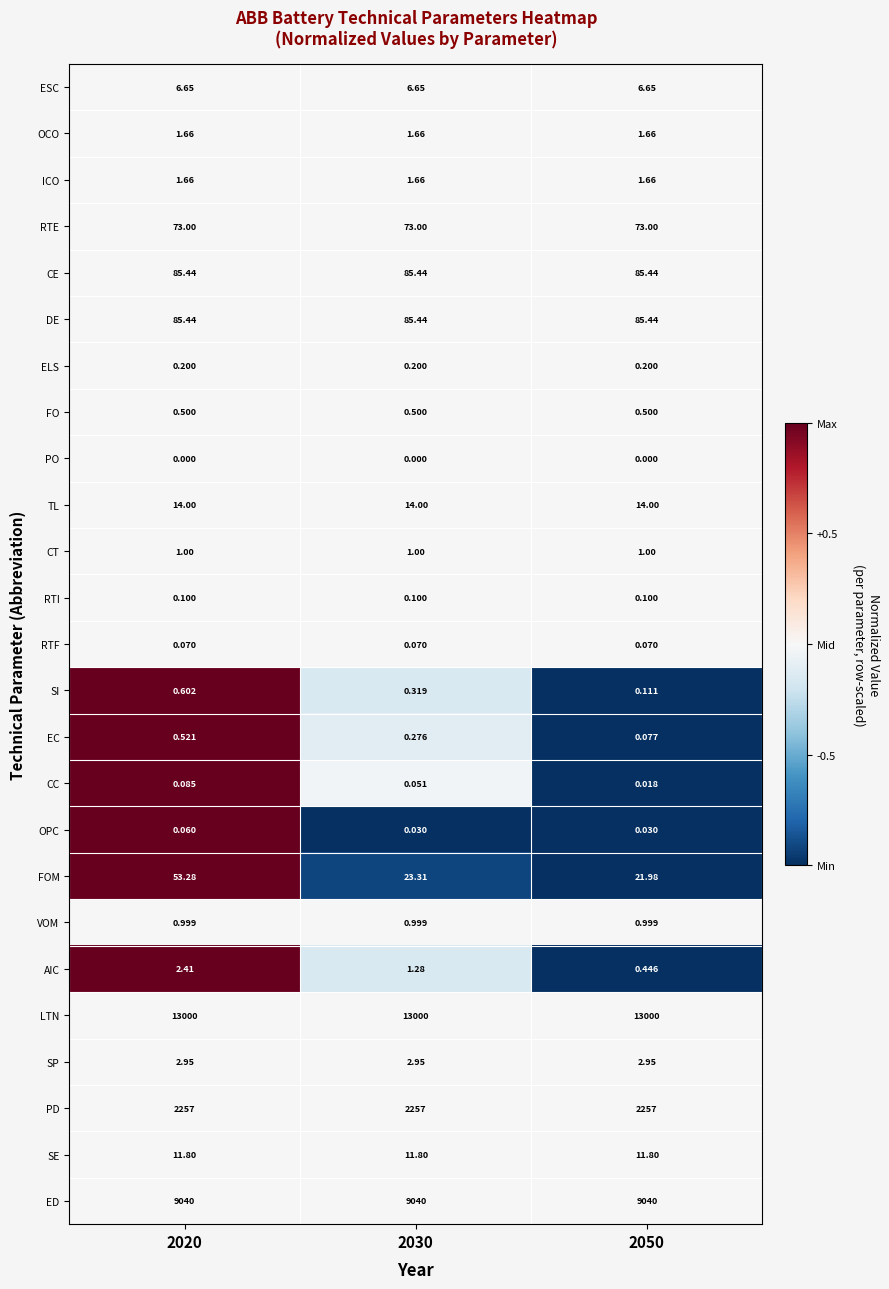

What is the difference between the highest and lowest values at 2020?

13000.0